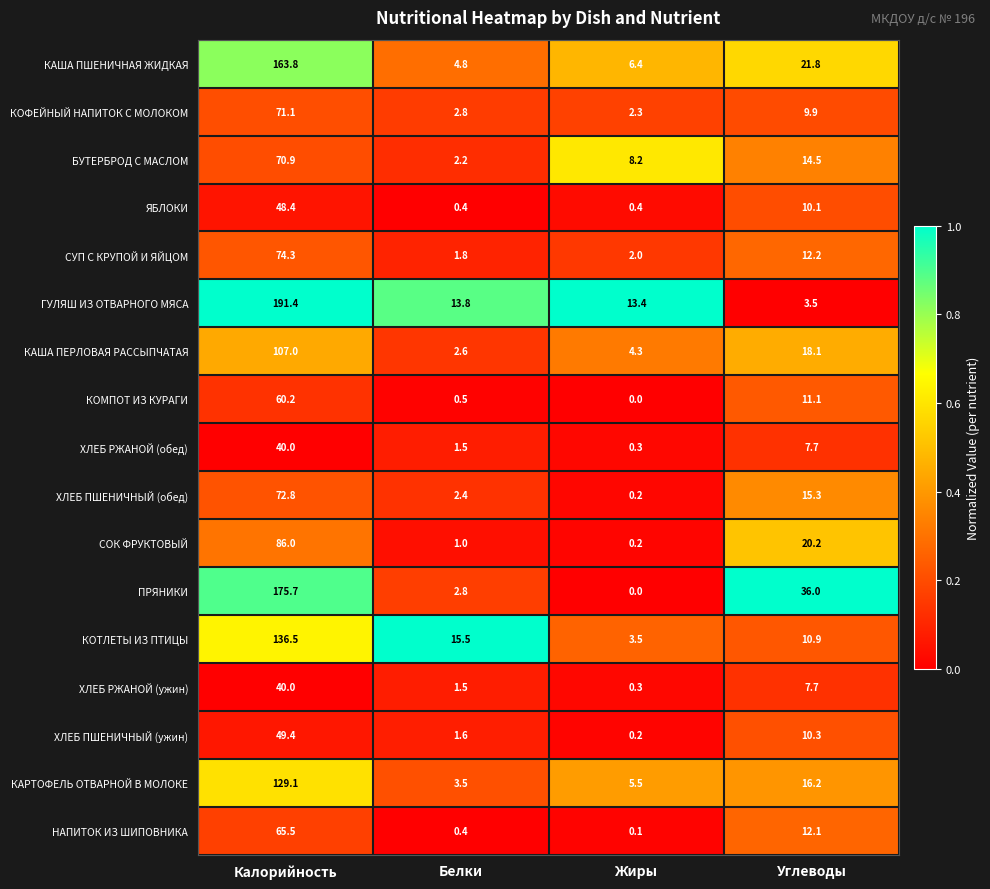

Is it true that ХЛЕБ РЖАНОЙ (обед) equals 2.6 at Углеводы?

False